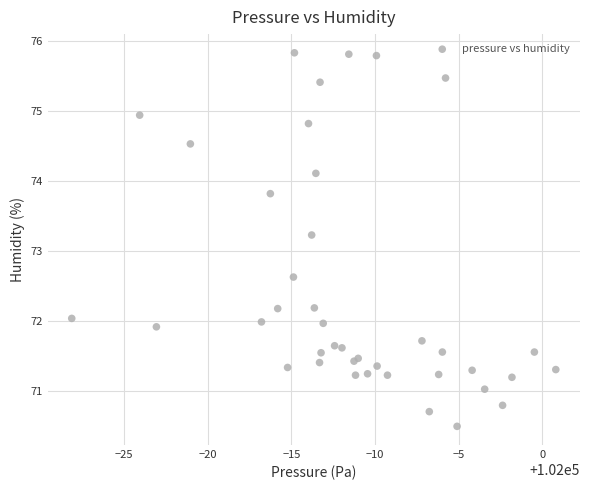

What Y value in the scatter plot is closest to 73?

73.2